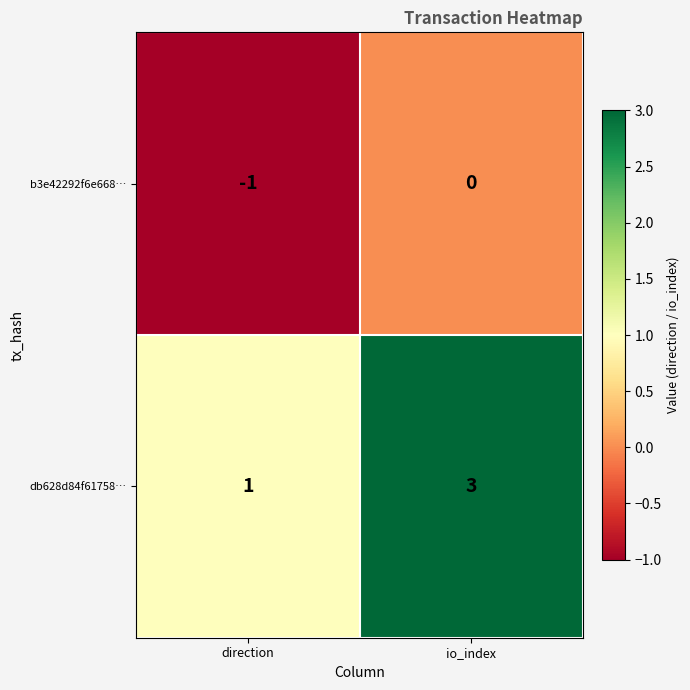

Is it true that db628d84f61758… equals 1 at io_index?

False